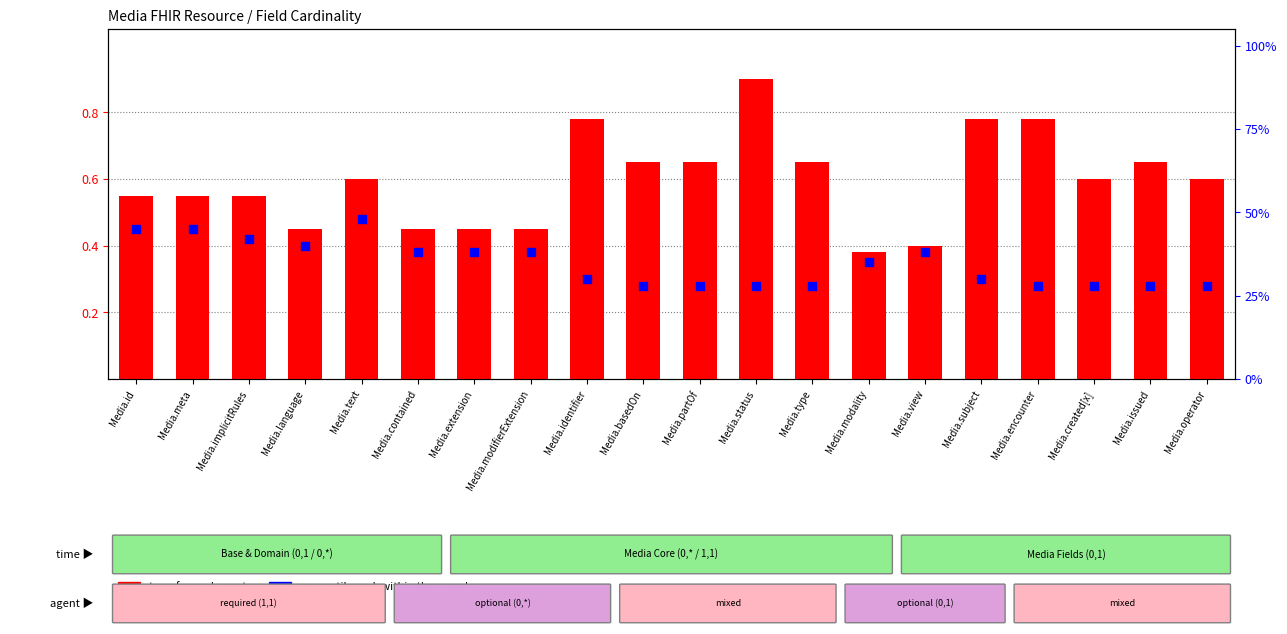

At which category is the sum across all series the highest?

Media.status